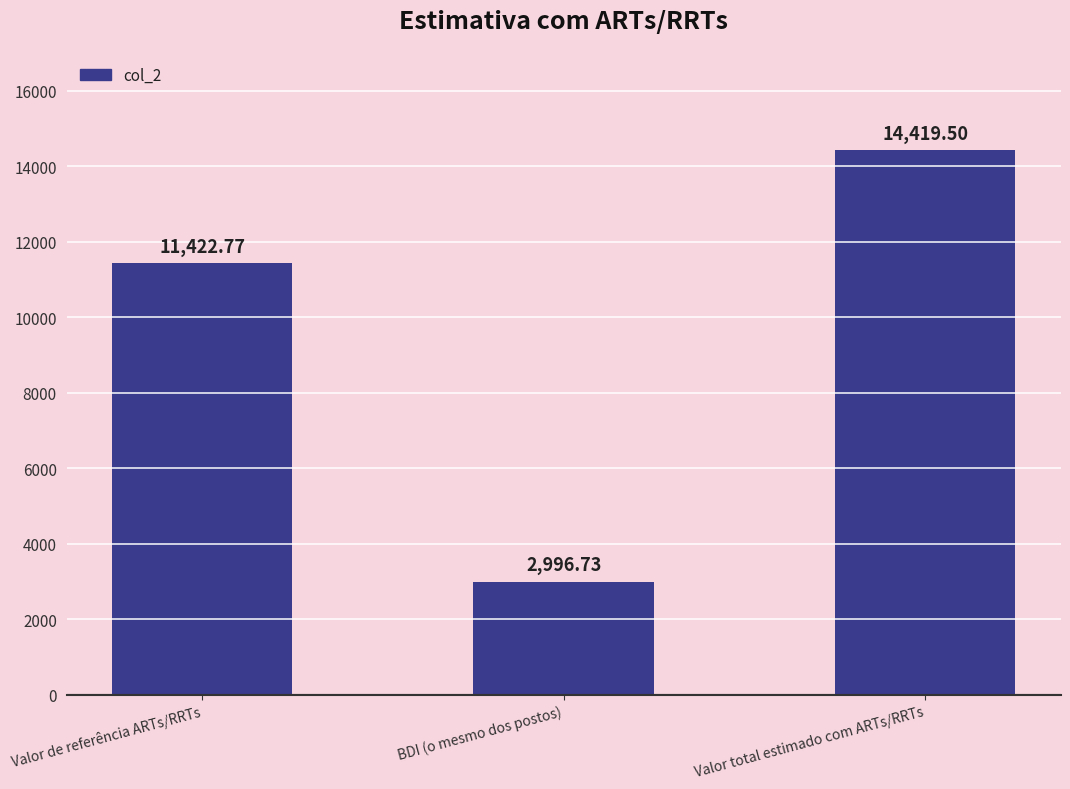

How many data points are less than 11422?

1